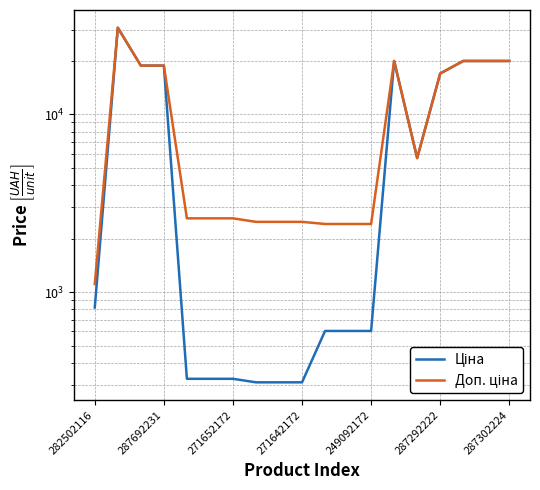

True or false: Ціна and Доп. ціна intersect in this chart.

False